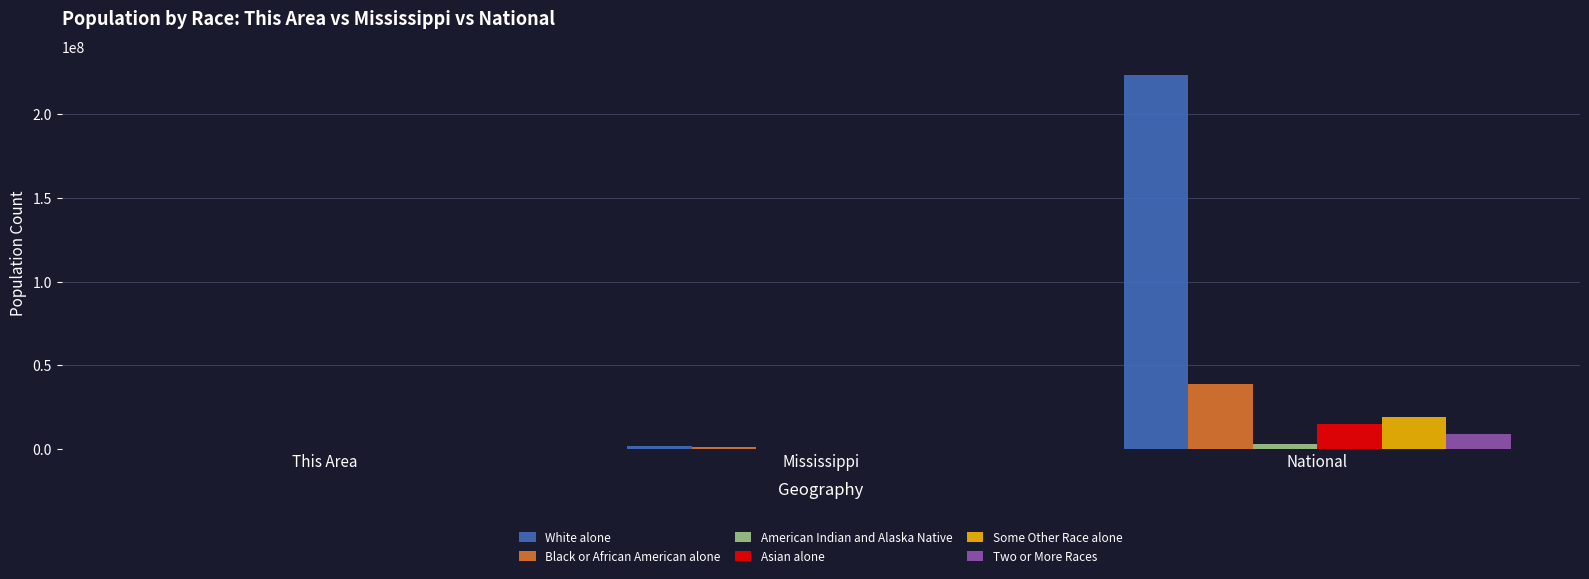

At which category does the chart reach its peak across all series?

National